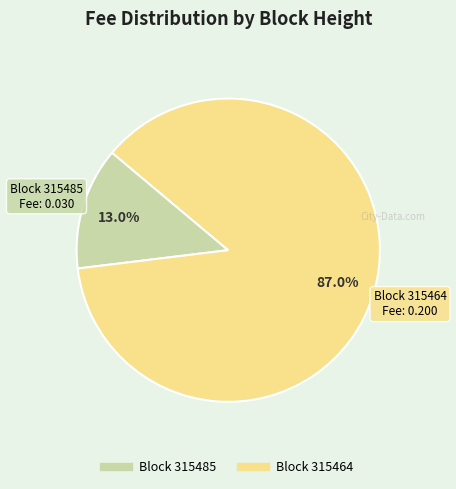

Is there any slice that represents more than half of the pie?

Yes